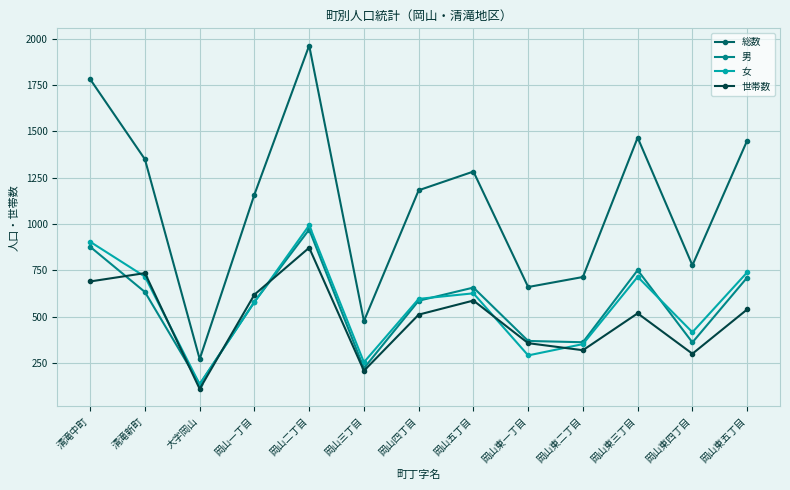

Which category has the highest value in the 男 series?

岡山二丁目